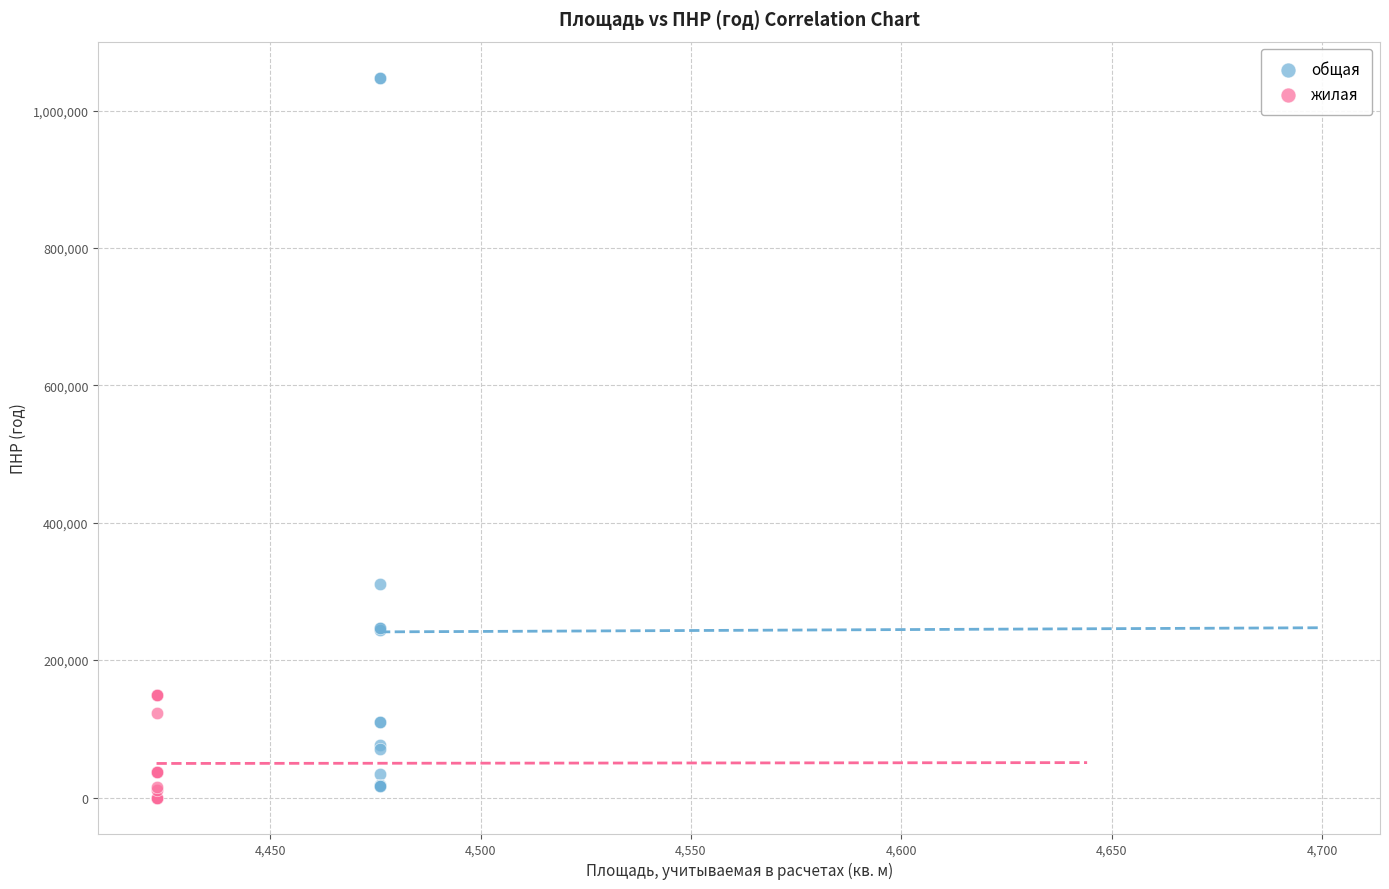

What are all the series names shown in the legend?

общая, жилая